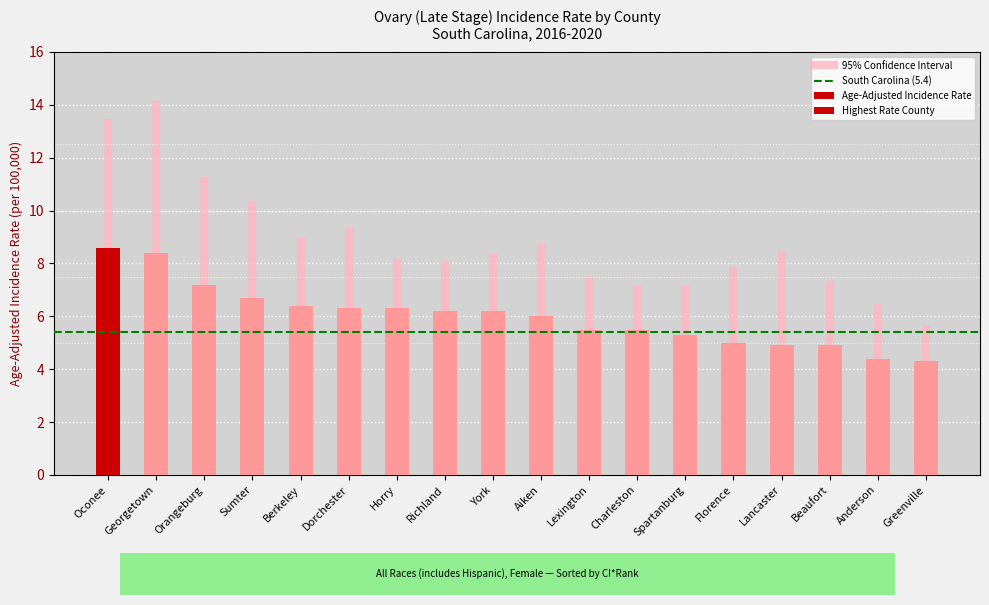

True or false: Lower 95% CI has a value of 4.1 at Aiken.

True